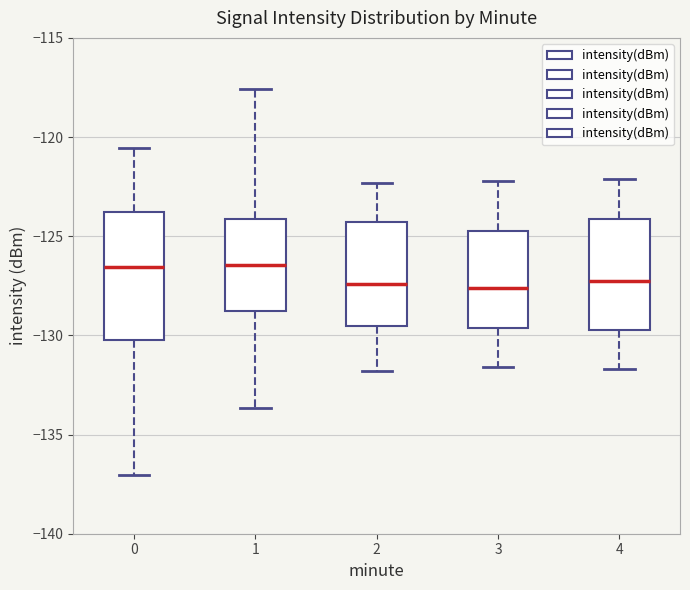

Where does the upper whisker of the box at x = 1 end on the y-axis? The values are not printed on the chart, so give them approximately, as read against the axis.

-117.5